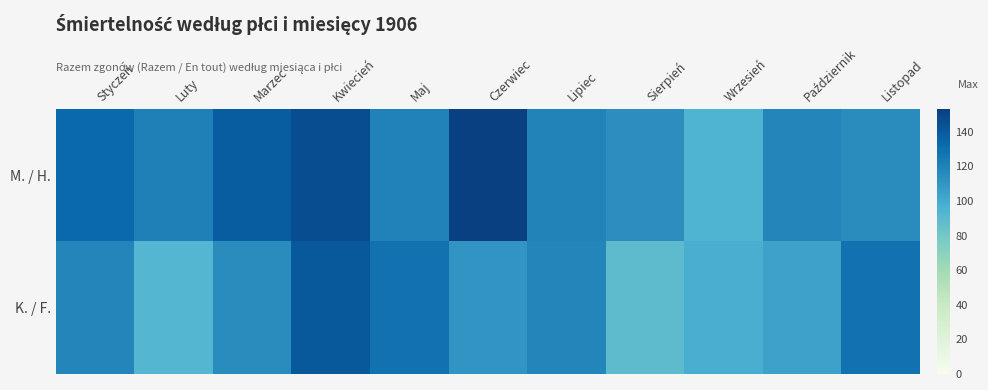

Reading right to left, list all the values displayed in this chart.

M. / H.: Listopad=115	Październik=118	Wrzesień=95	Sierpień=114	Lipiec=119	Czerwiec=153	Maj=120	Kwiecień=146	Marzec=139	Luty=121	Styczeń=133
K. / F.: Listopad=128	Październik=104	Wrzesień=98	Sierpień=89	Lipiec=118	Czerwiec=110	Maj=128	Kwiecień=141	Marzec=115	Luty=93	Styczeń=118